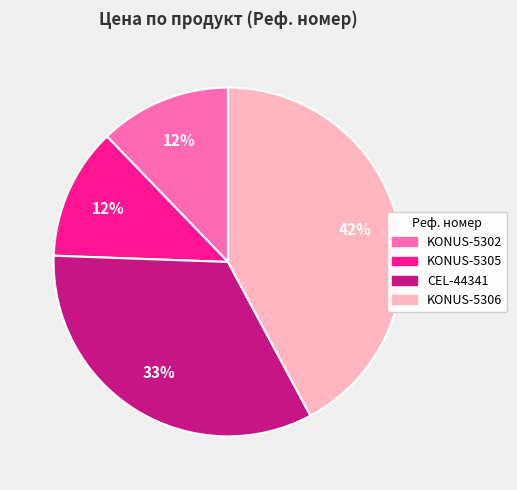

The KONUS-5302 slice represents 24% of the pie. True or false?

False